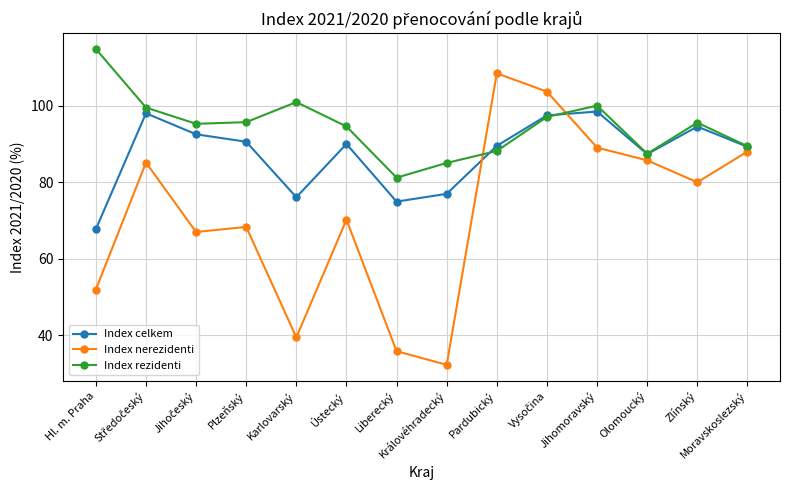

How many interior local valleys does the Index celkem series have?

3